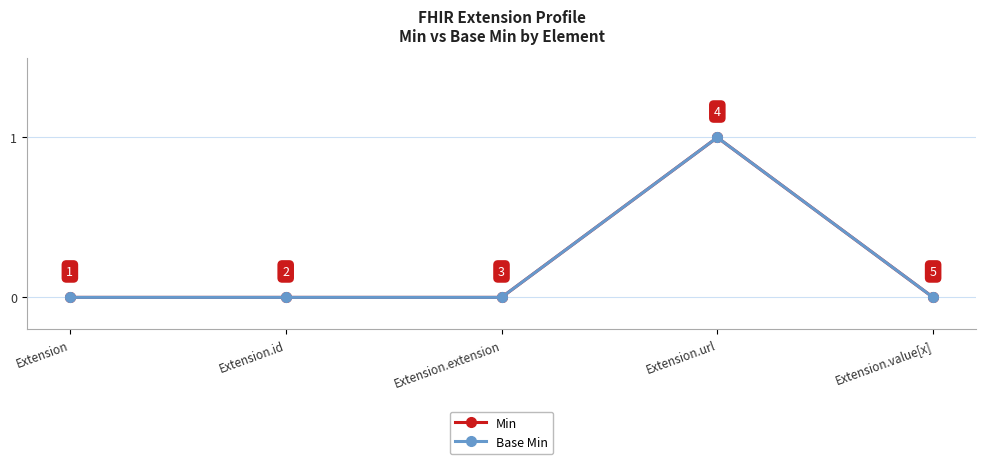

True or false: Min and Base Min cross at least once.

False